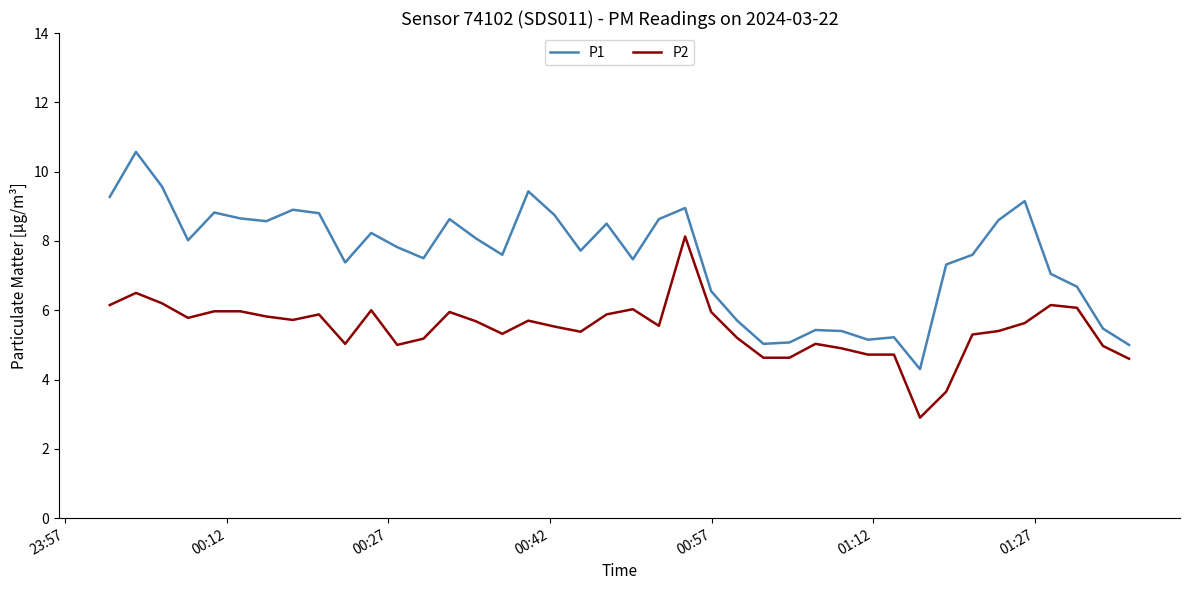

True or false: P1 and P2 cross at least once.

False